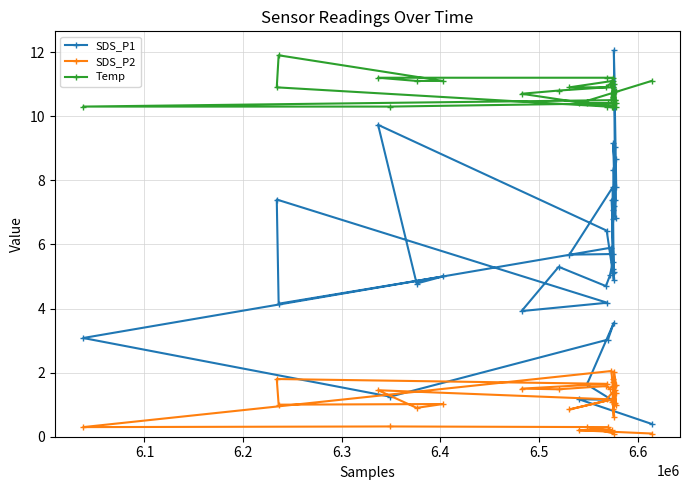

What is the value of the SDS_P2 point at the 28th from the left?

1.7